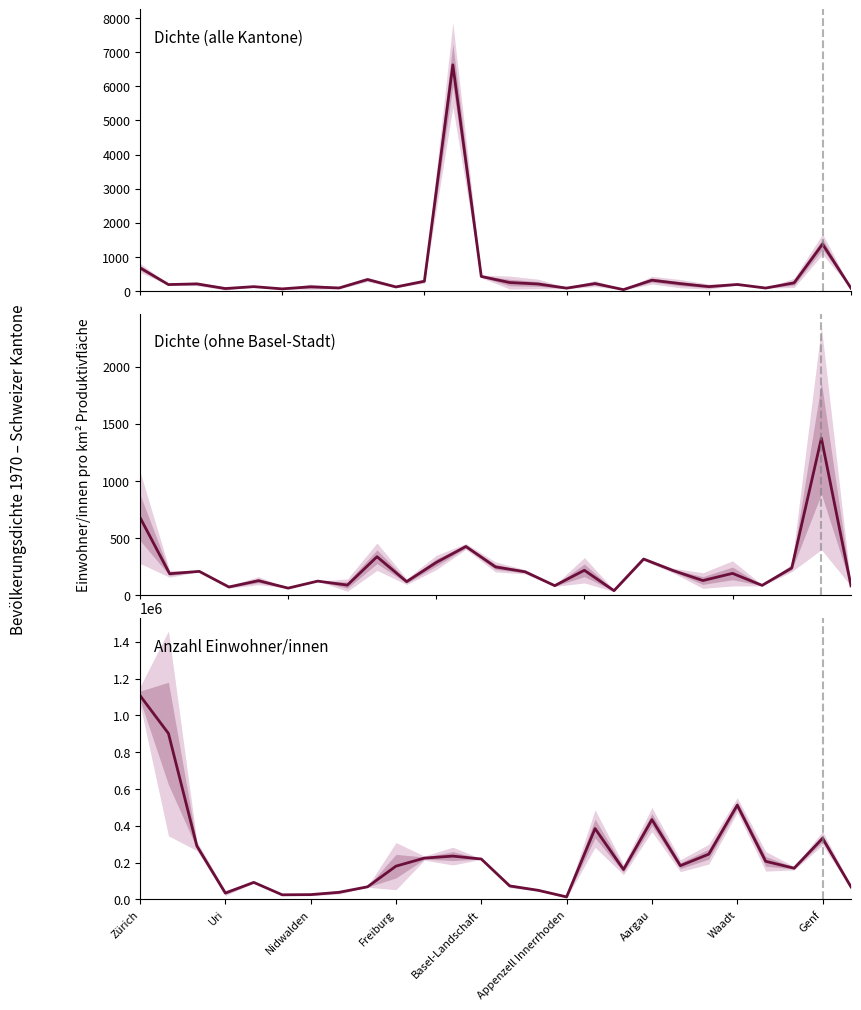

What is the difference between the maximum and minimum values in the Anzahl Einwohner/innen series?

1094664.0